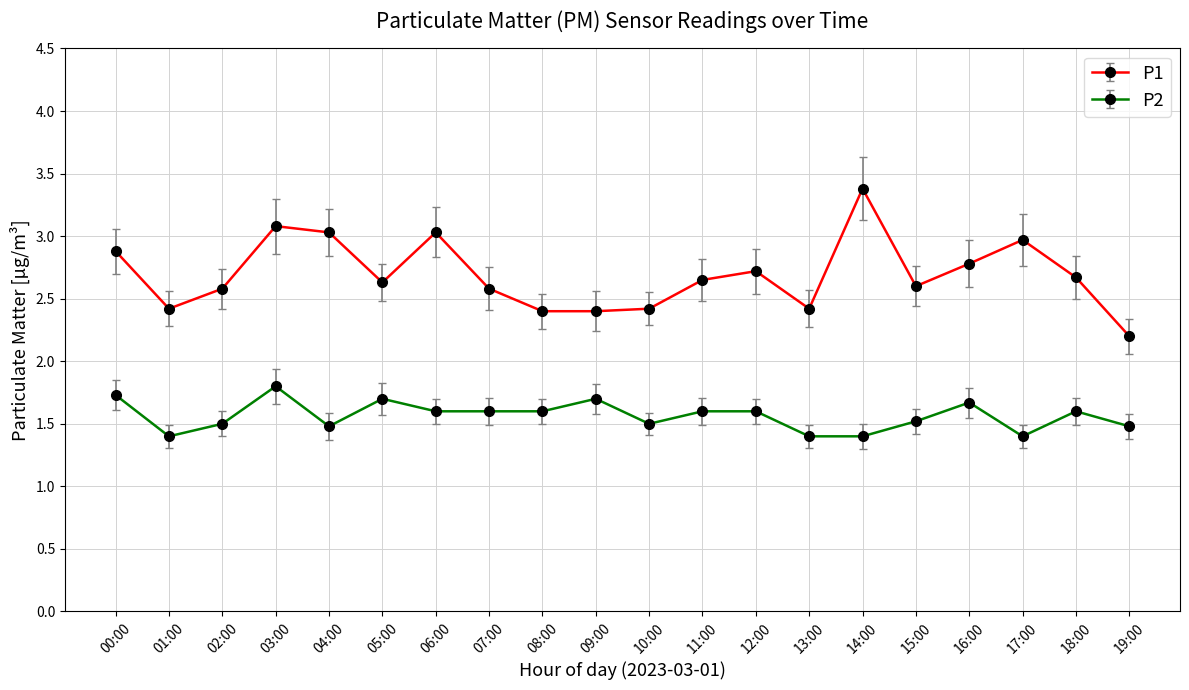

The value of P2 at 08:00 is 1.6. True or false?

True